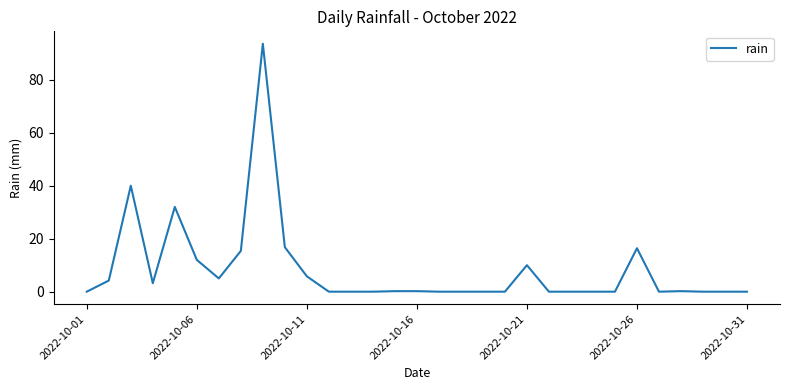

What is the greatest value displayed?

93.6